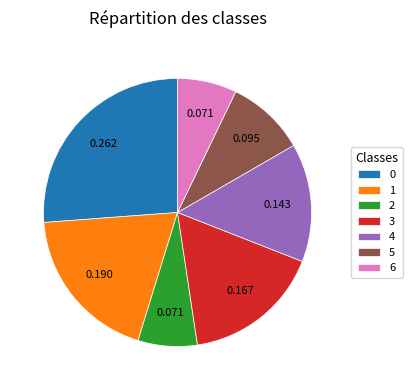

Is 1 the majority of the pie?

No